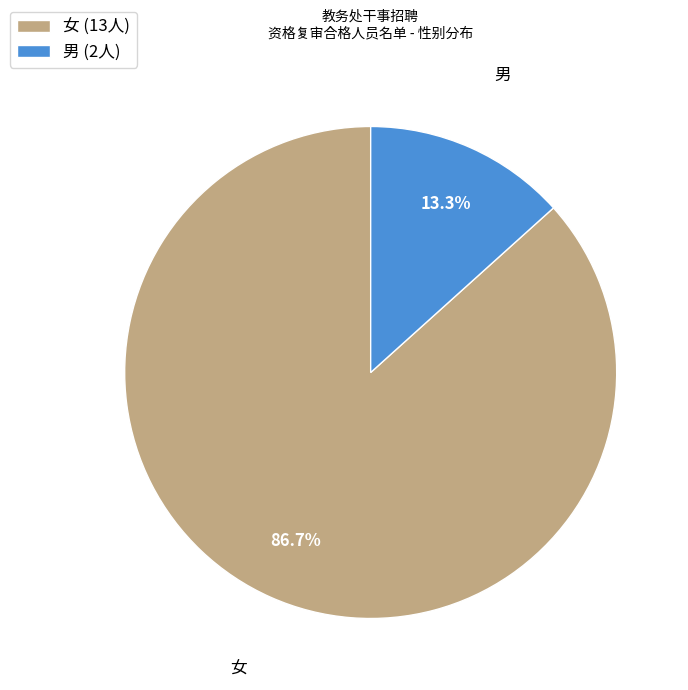

To the nearest percent, what is the difference between the 女 and 男 slice percentages?

73%